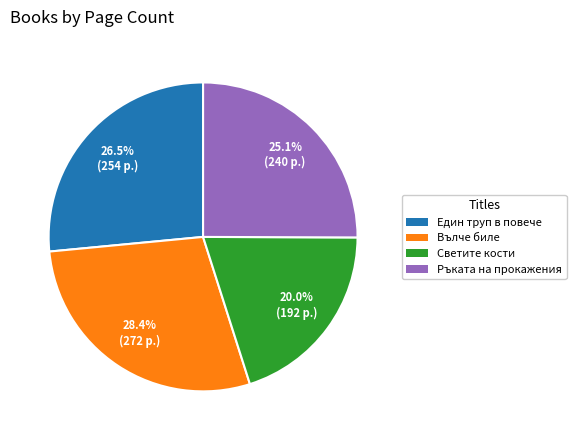

Does Светите кости represent more than half of the total?

No